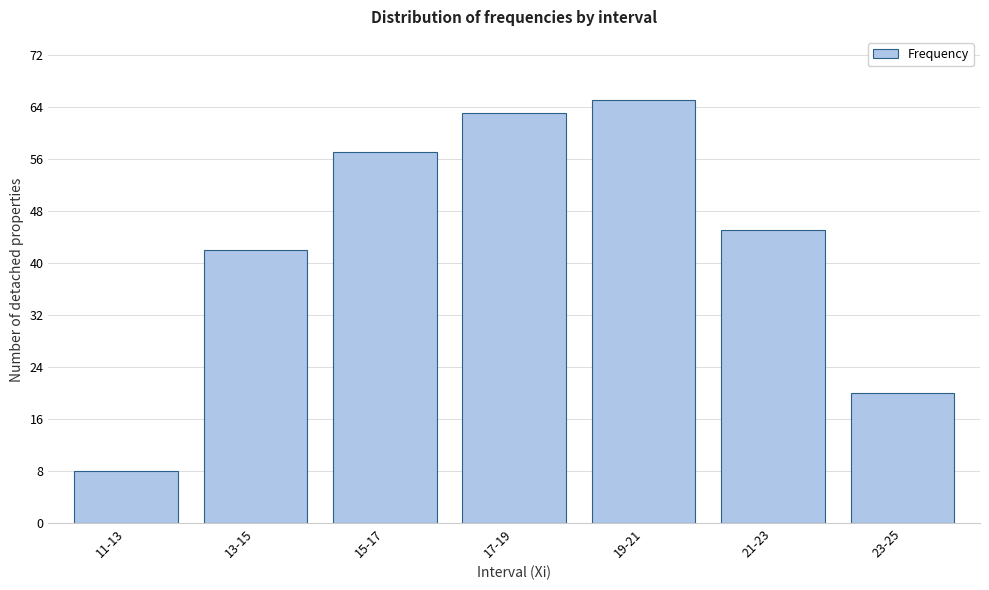

Reading left to right, what are all the values shown in this chart?

8	42	57	63	65	45	20